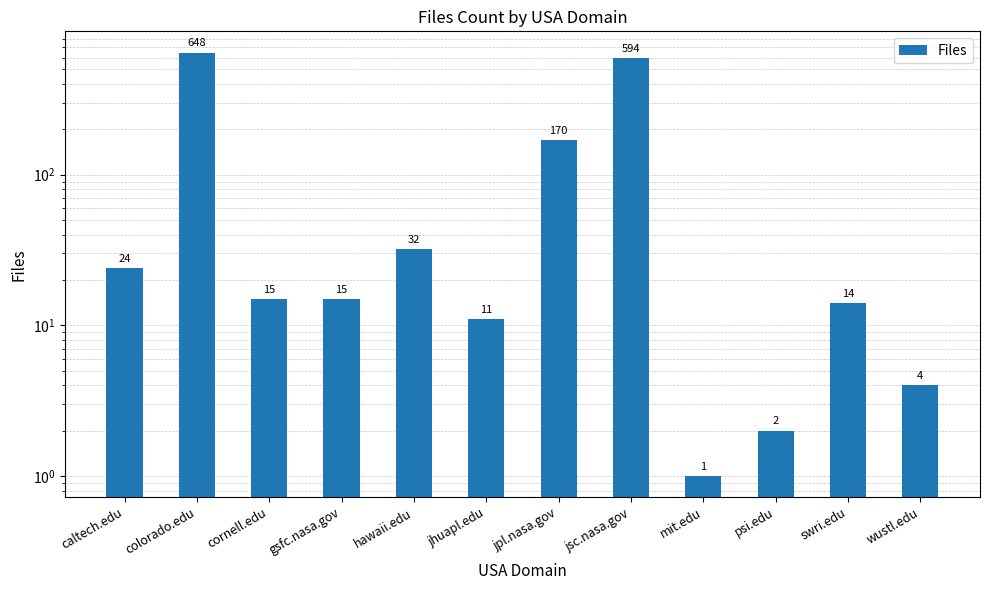

What is the sum of the values at jsc.nasa.gov and caltech.edu?

618